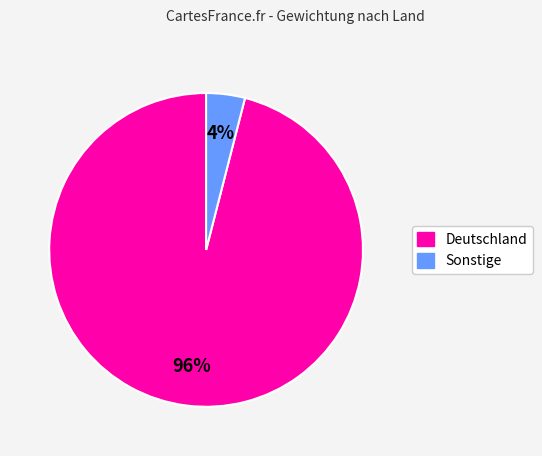

To the nearest percent, what is the average slice percentage?

50%